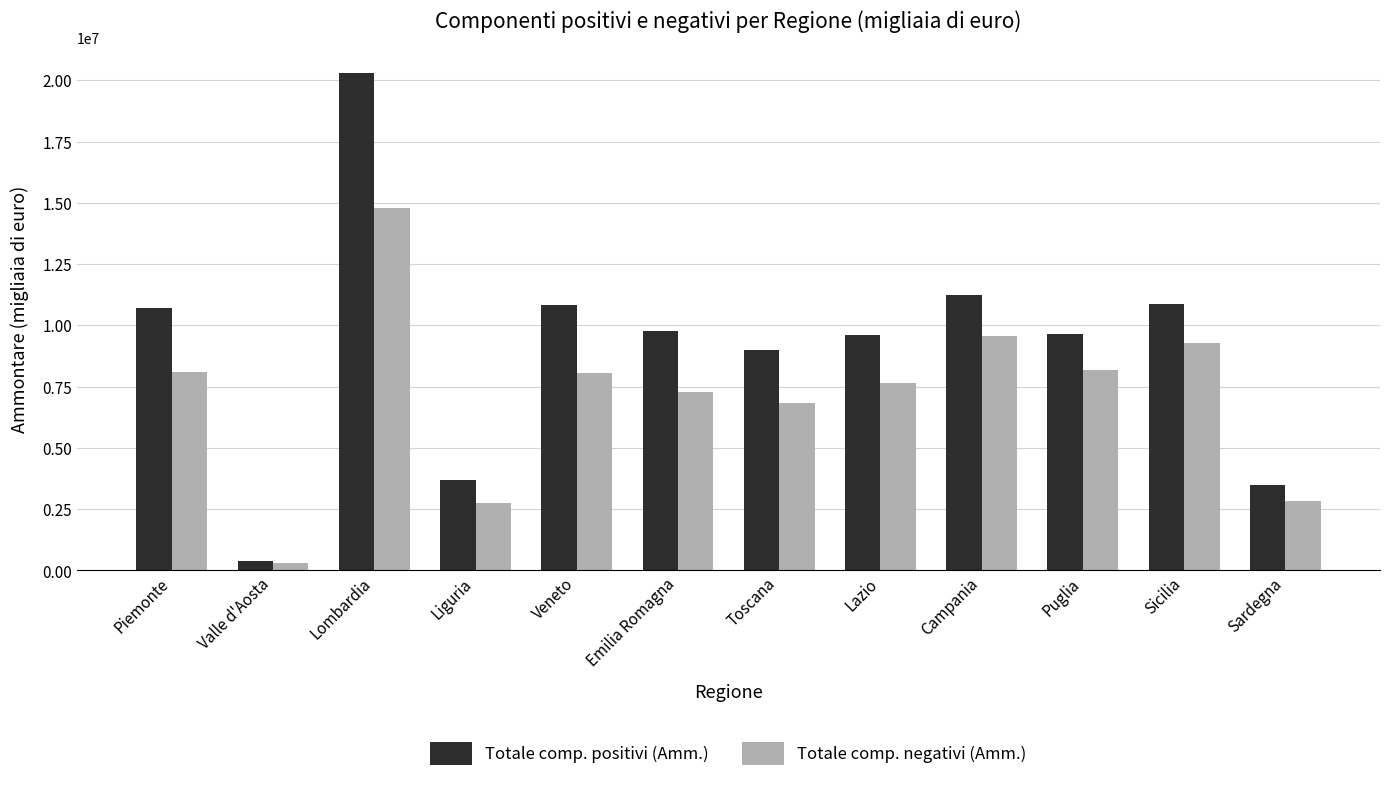

What is the difference between the second highest and minimum values in the Totale comp. positivi (Amm.) series?

10883263